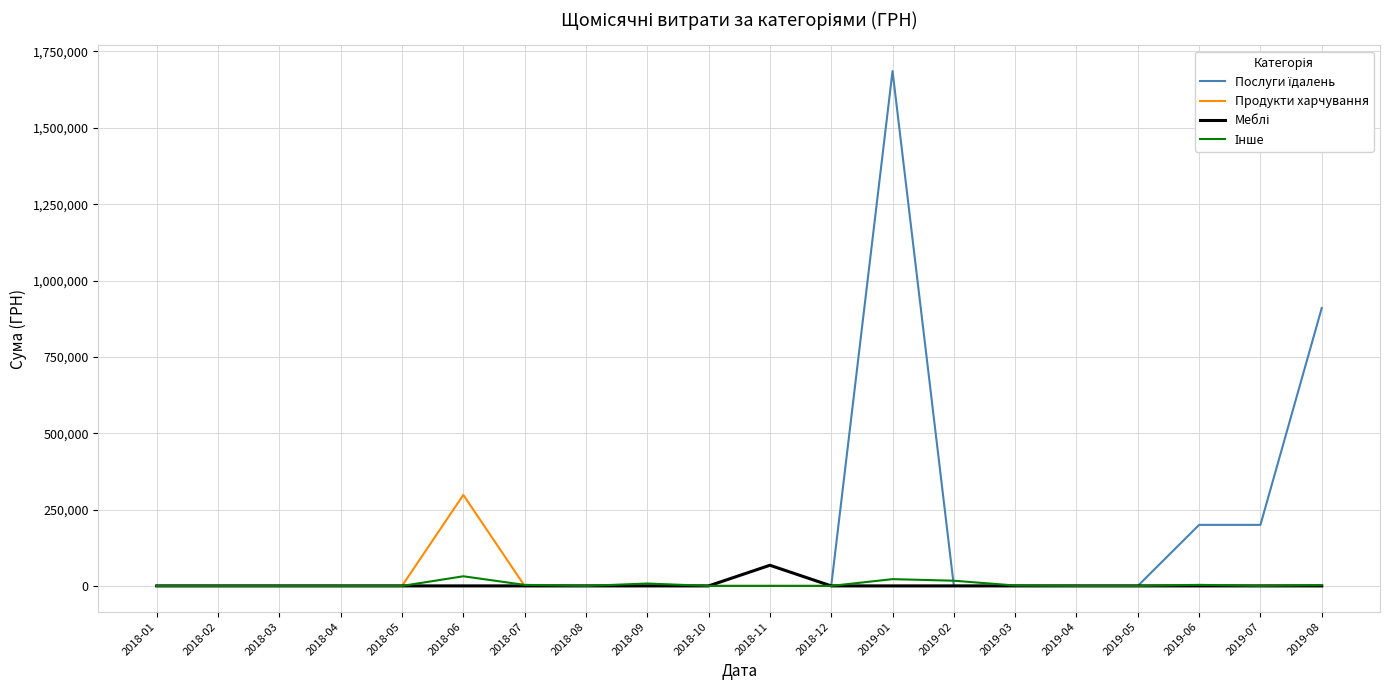

The value of Продукти харчування at 2018-02 is 95536.5. True or false?

False